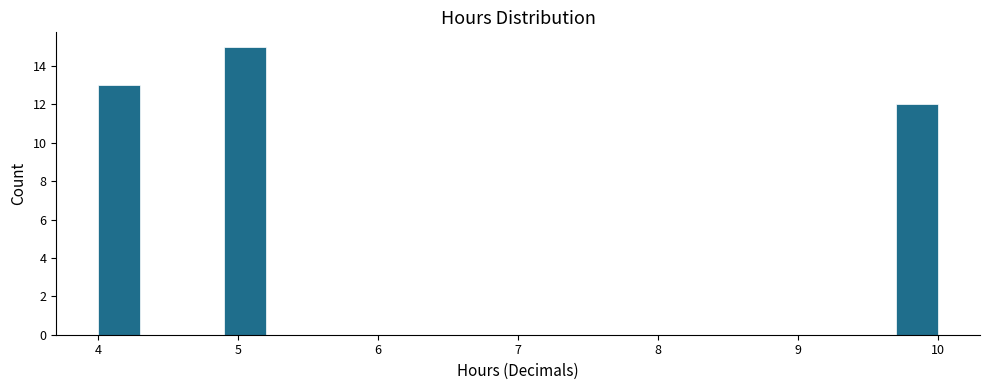

Around what value on the x-axis is the tallest bar? Give the approximate position of its centre, as read against the axis.

5.1